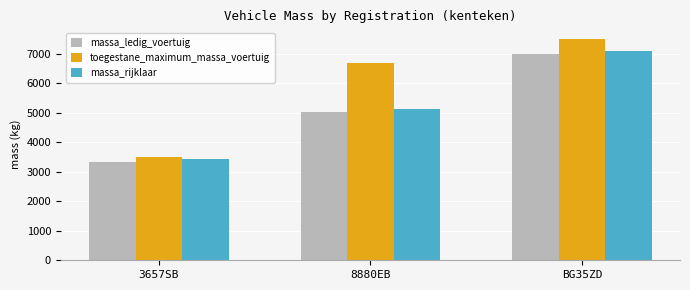

What is the label of the 2nd bar from the left?

8880EB